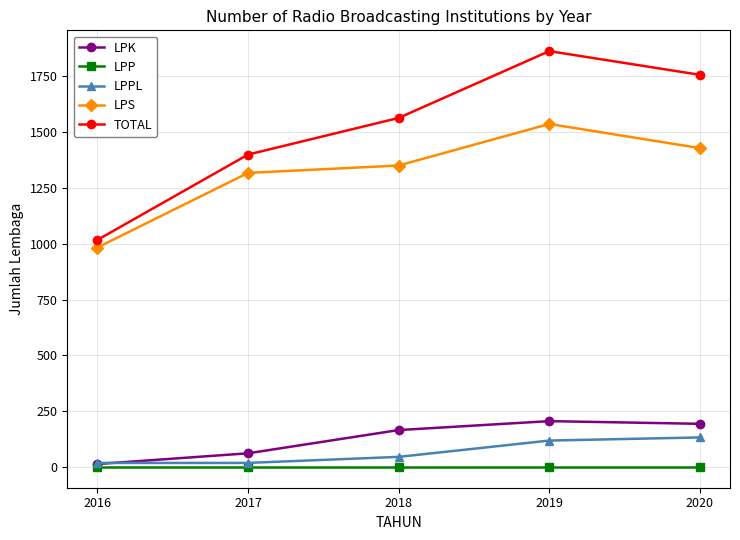

How many data points does each series have?

5